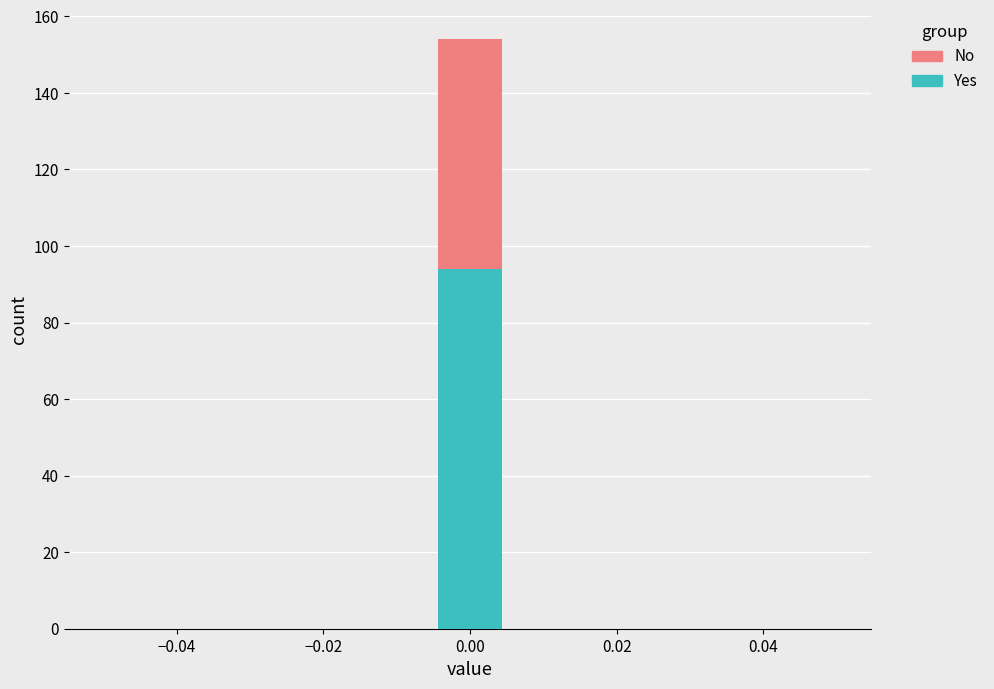

Reading left to right, list every stacked bar in this chart as the range it spans on the x-axis followed by its total height. Neither the bar edges nor the heights are printed on the chart, so give them approximately, as read against the axes.

-0.050 to -0.040: 0
-0.040 to -0.032: 0
-0.032 to -0.022: 0
-0.022 to -0.014: 0
-0.014 to -0.004: 0
-0.004 to 0.004: 154
0.004 to 0.014: 0
0.014 to 0.022: 0
0.022 to 0.032: 0
0.032 to 0.040: 0
0.040 to 0.050: 0